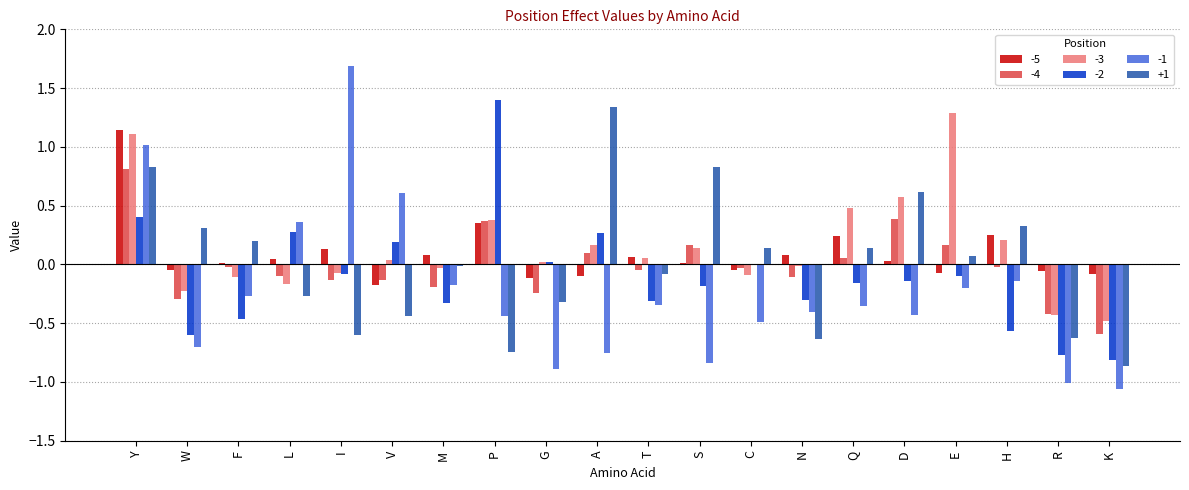

How many groups of bars are there?

20